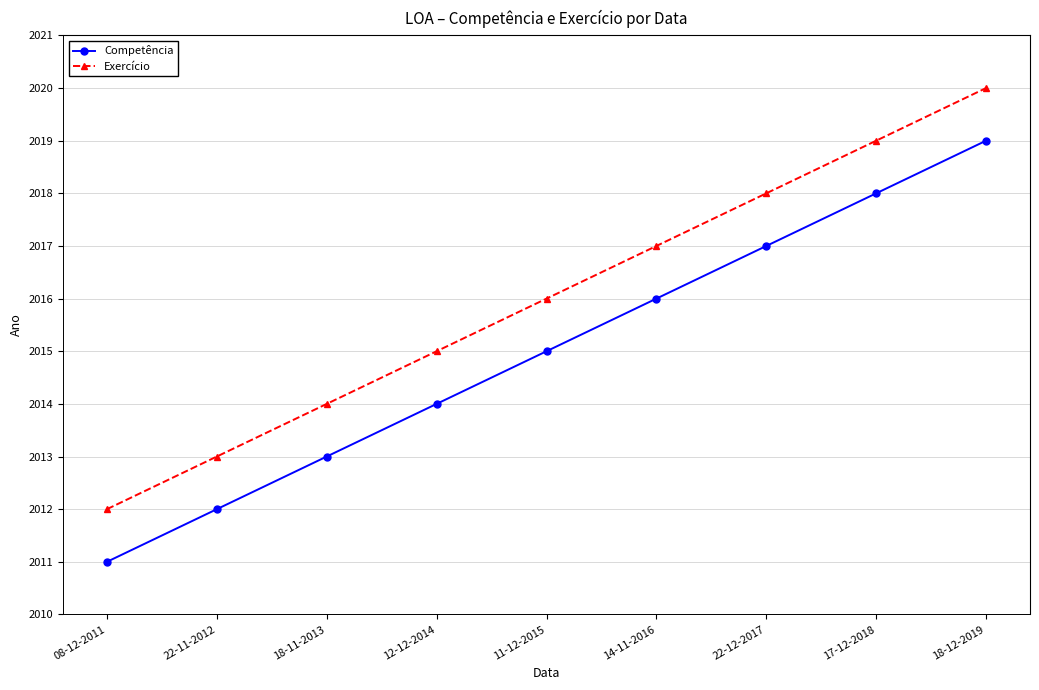

Reading left to right, extract all data points from this chart.

Competência: 08-12-2011=2011	22-11-2012=2012	18-11-2013=2013	12-12-2014=2014	11-12-2015=2015	14-11-2016=2016	22-12-2017=2017	17-12-2018=2018	18-12-2019=2019
Exercício: 08-12-2011=2012	22-11-2012=2013	18-11-2013=2014	12-12-2014=2015	11-12-2015=2016	14-11-2016=2017	22-12-2017=2018	17-12-2018=2019	18-12-2019=2020